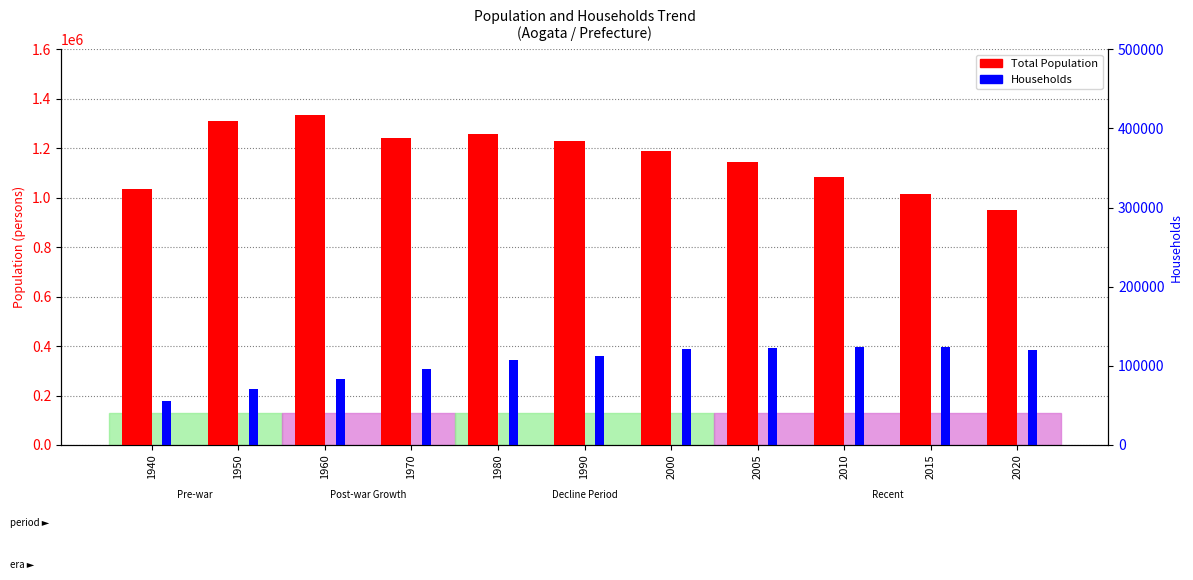

How many bars are there in each group?

2